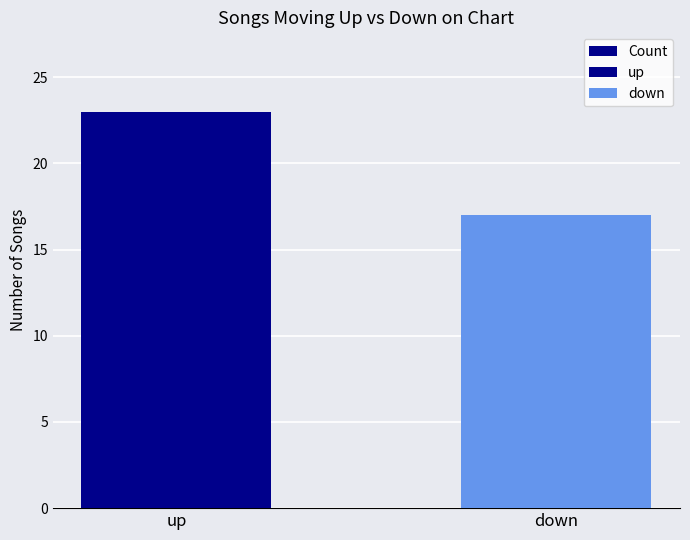

Rank the categories by value from lowest to highest.

down, up